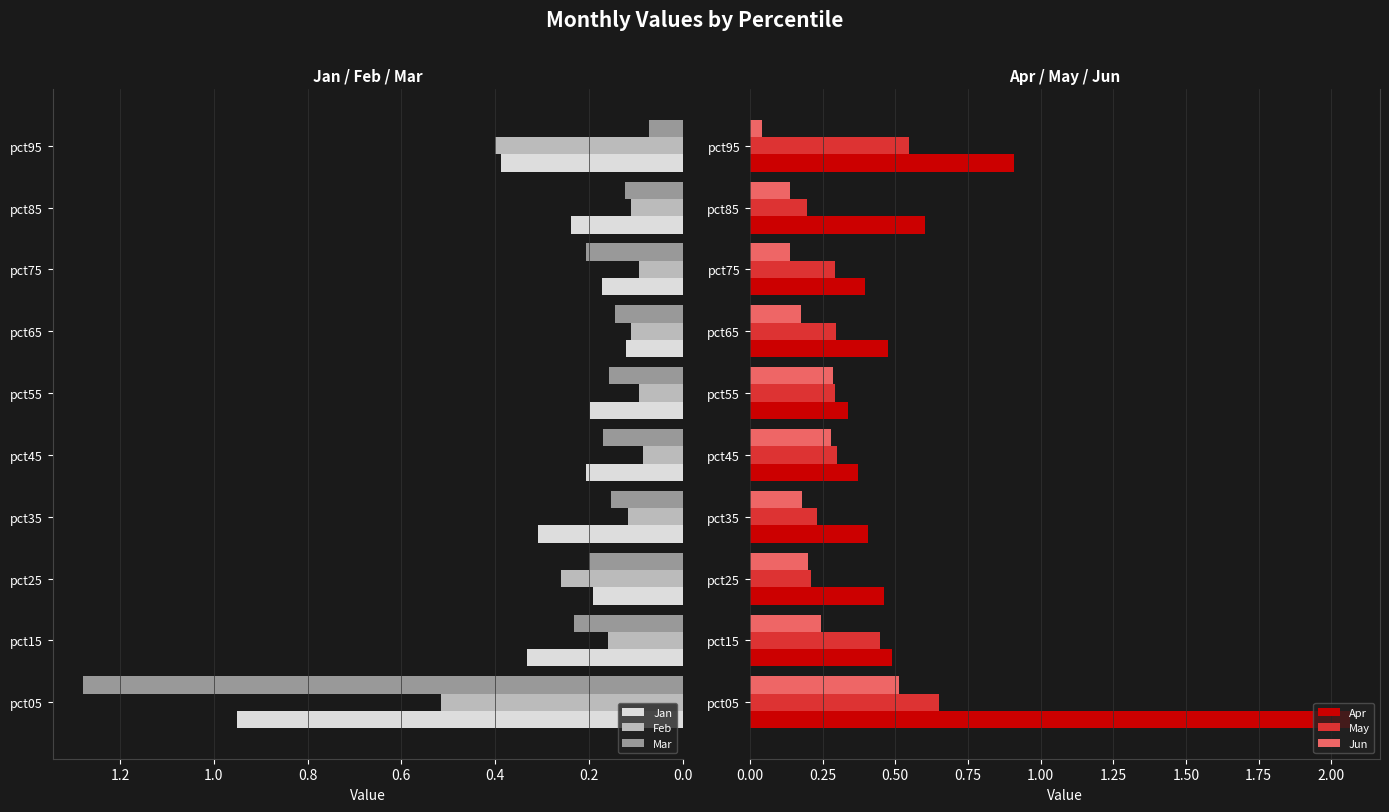

Reading left to right, extract all data points from this chart.

Jan: 1.0	0.3	0.2	0.3	0.2	0.2	0.1	0.2	0.2	0.4
Feb: 0.5	0.2	0.3	0.1	0.1	0.1	0.1	0.1	0.1	0.4
Mar: 1.3	0.2	0.2	0.2	0.2	0.2	0.1	0.2	0.1	0.1
Apr: 2.1	0.5	0.5	0.4	0.4	0.3	0.5	0.4	0.6	0.9
May: 0.6	0.4	0.2	0.2	0.3	0.3	0.3	0.3	0.2	0.5
Jun: 0.5	0.2	0.2	0.2	0.3	0.3	0.2	0.1	0.1	0.0